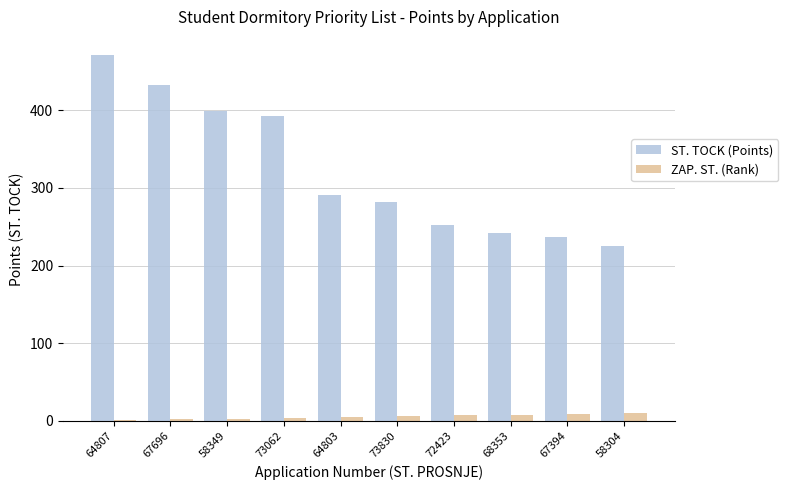

Which series has the largest total across all categories?

ST. TOCK (Points)